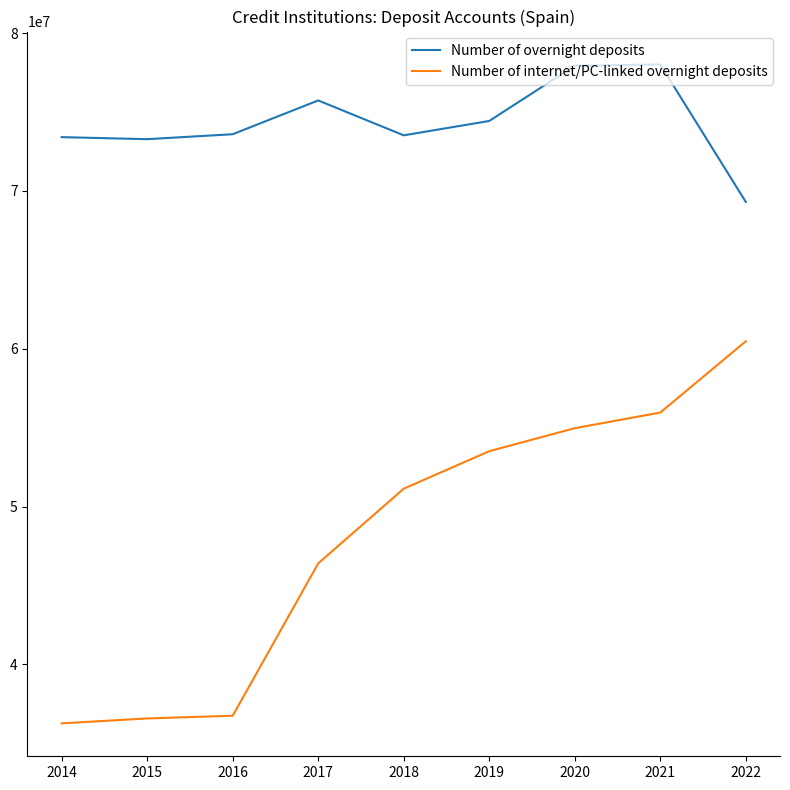

The value of Number of overnight deposits at 2016 is 73594592. True or false?

True